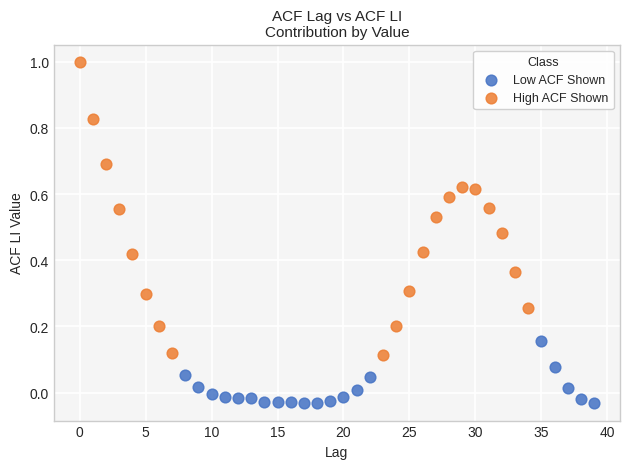

Which series reaches the minimum Y coordinate?

Low ACF Shown